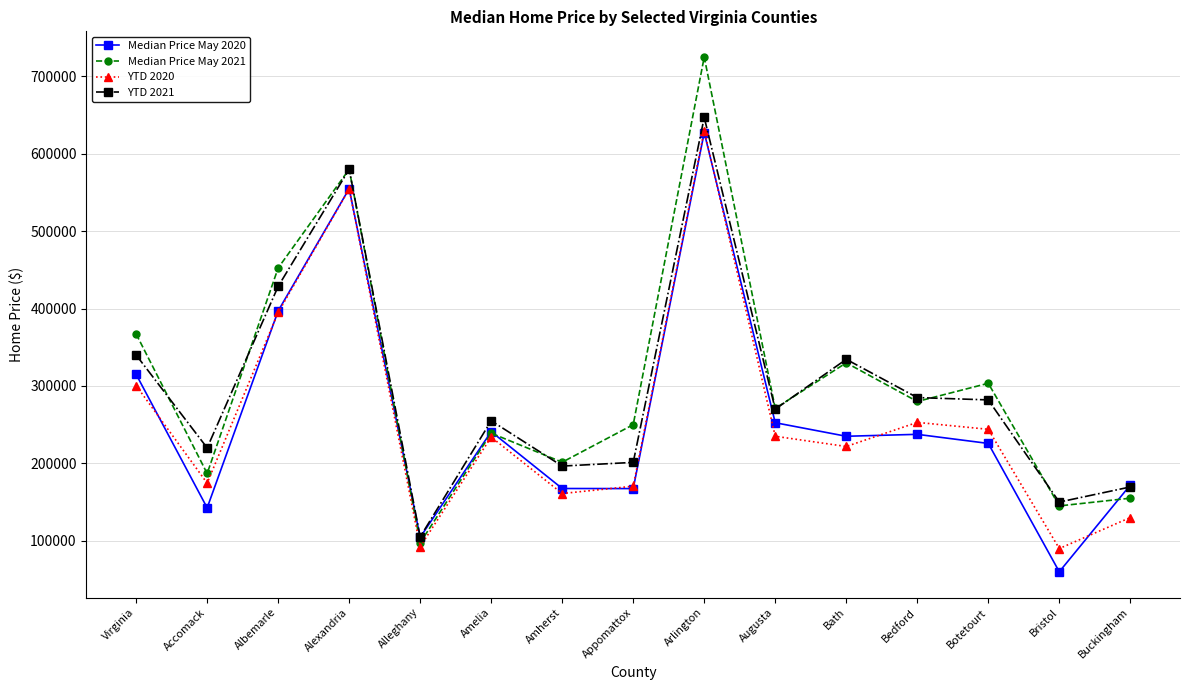

At which label is Median Price May 2020 closest to 343700?

Virginia